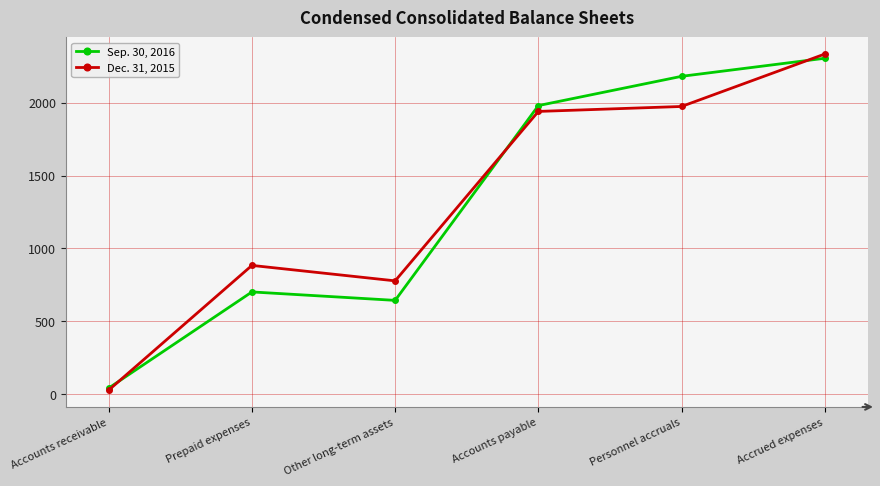

How many interior local valleys does the Sep. 30, 2016 series have?

1